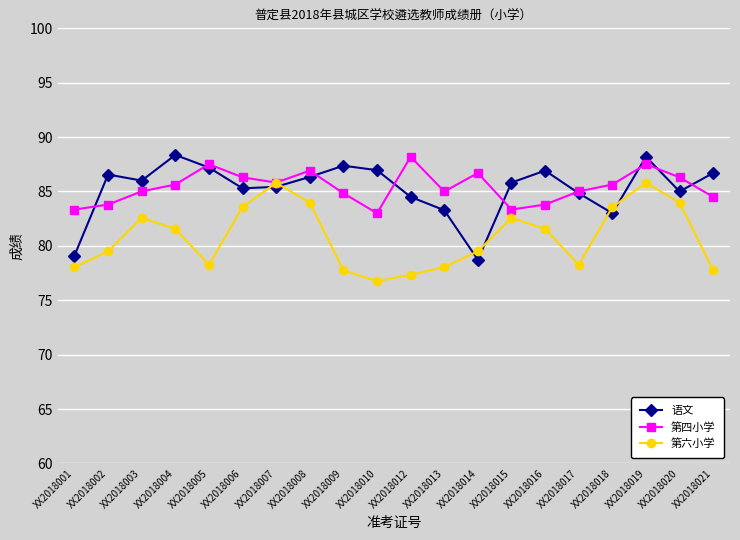

The 语文 series shows 115.2 at XX2018008. True or false?

False